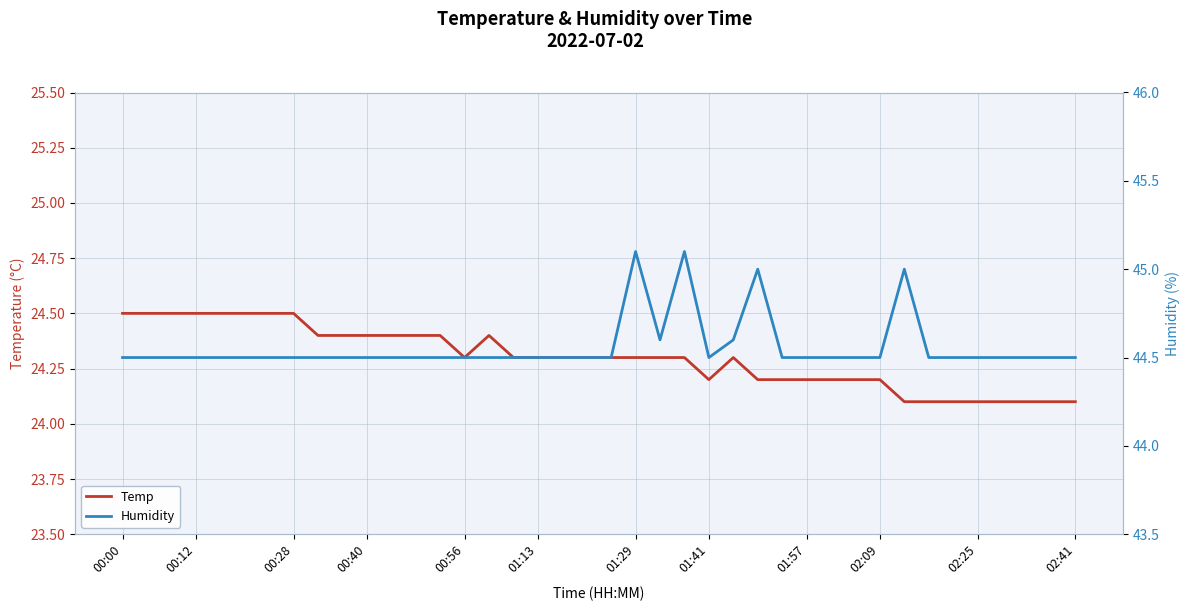

What is the maximum value shown in the chart?

45.1